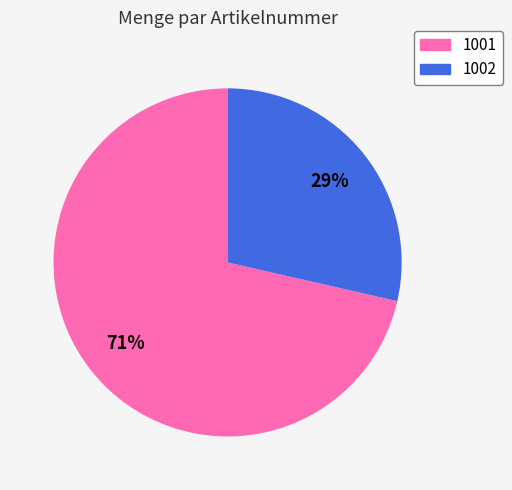

To the nearest percent, what is the combined percentage of 1002 and 1001?

100%